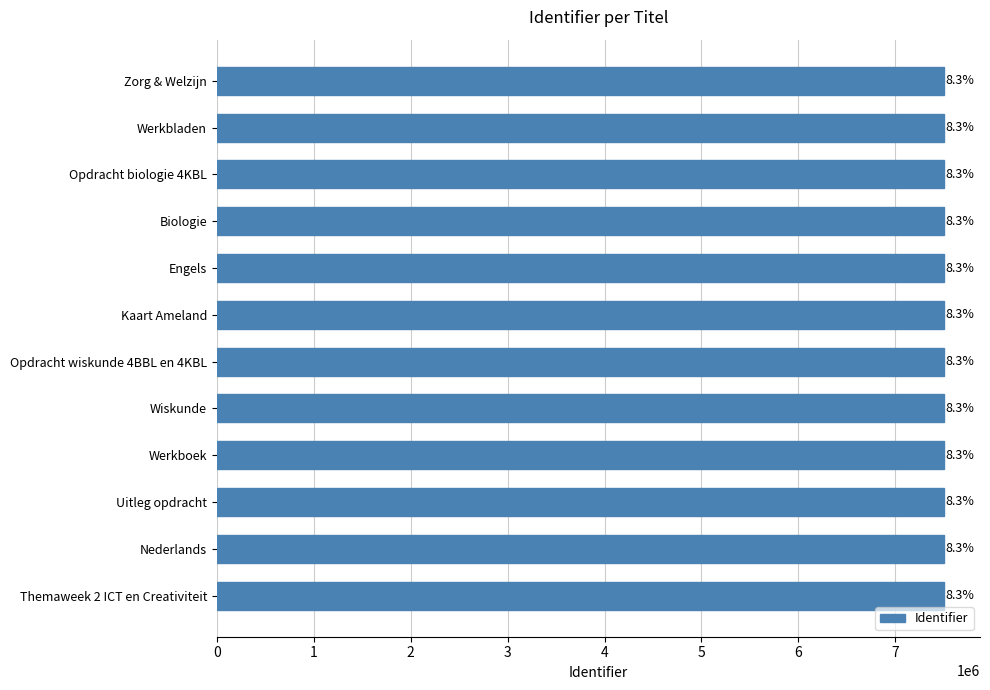

What is the difference between the second highest and second lowest values?

1545